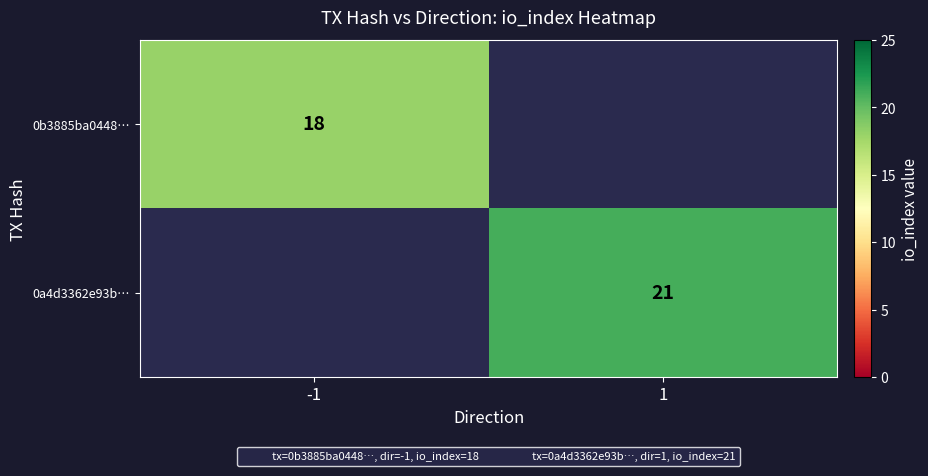

Which category has the lowest value in the 0a4d3362e93b… series?

-1